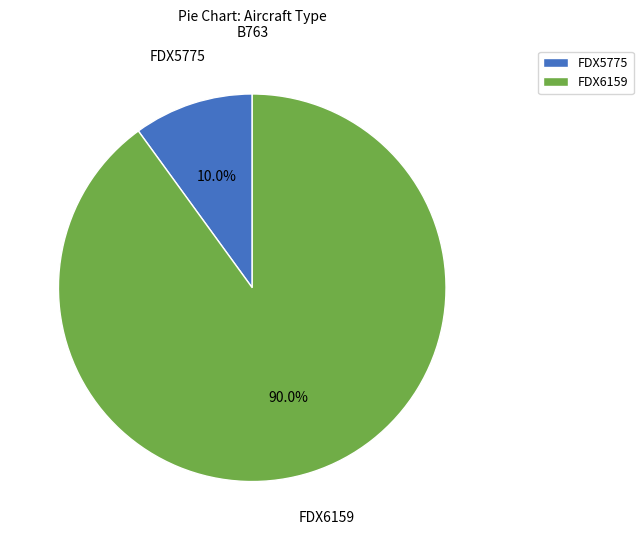

To the nearest percent, what percentage of the pie is FDX5775?

10%